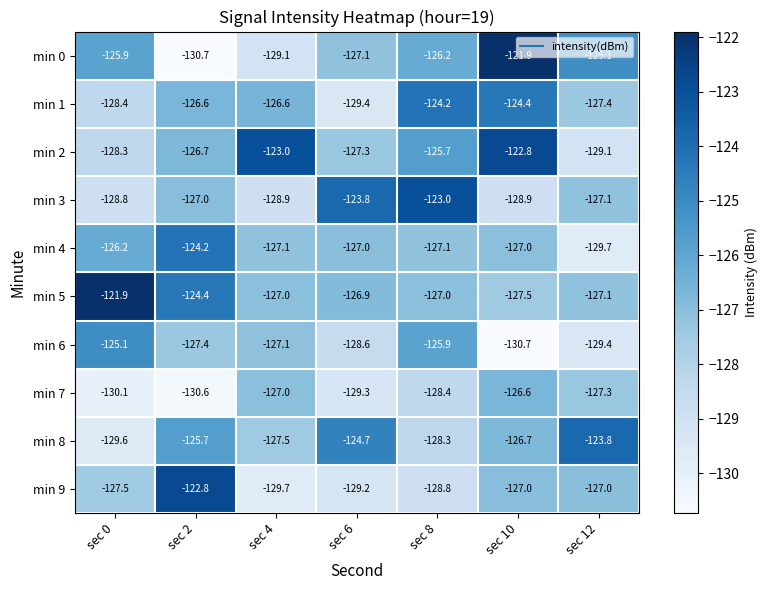

How many series are shown in this chart?

10